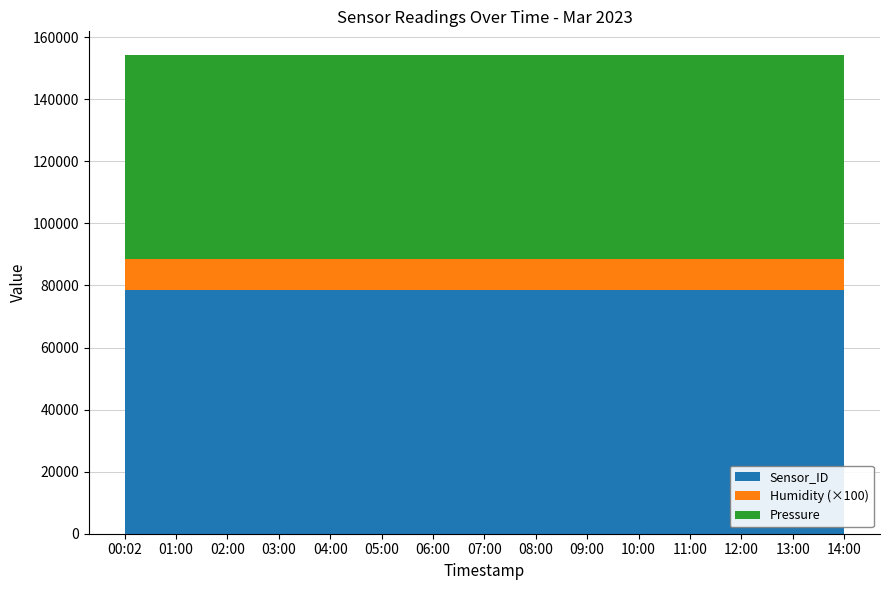

Reading right to left, what are all the values shown in this chart?

Pressure: 65742.6	65742.6	65742.6	65742.6	65742.6	65742.6	65742.6	65742.6	65742.6	65742.6	65742.6	65742.6	65742.6	65742.6	65742.6
Humidity: 100.0	100.0	100.0	100.0	100.0	100.0	100.0	100.0	100.0	100.0	100.0	100.0	100.0	100.0	100.0
Sensor_ID: 78459.0	78459.0	78459.0	78459.0	78459.0	78459.0	78459.0	78459.0	78459.0	78459.0	78459.0	78459.0	78459.0	78459.0	78459.0